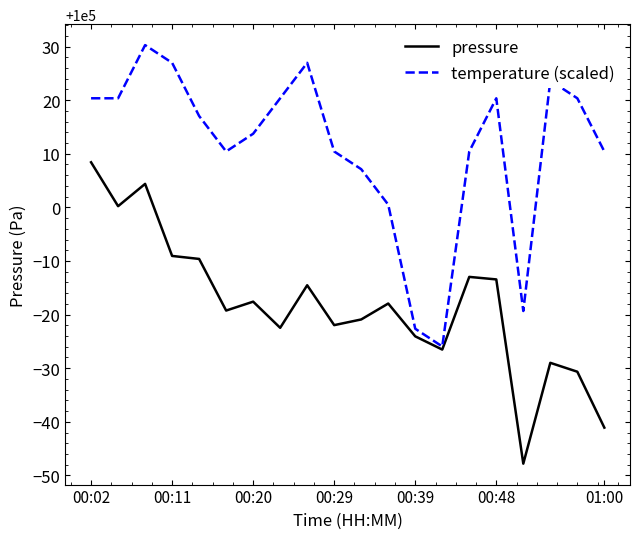

Which series has the largest total across all categories?

temperature (scaled)